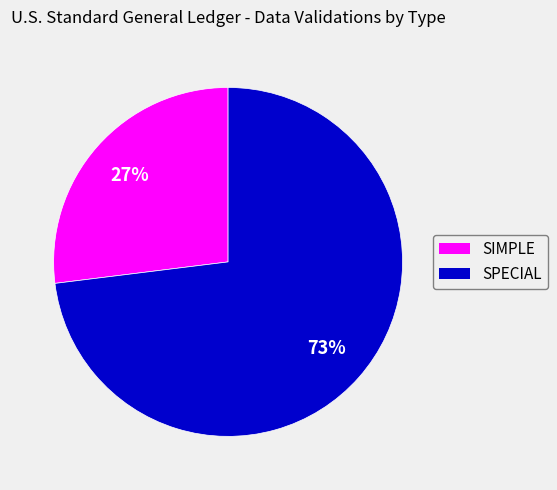

The SPECIAL slice represents 87% of the pie. True or false?

False